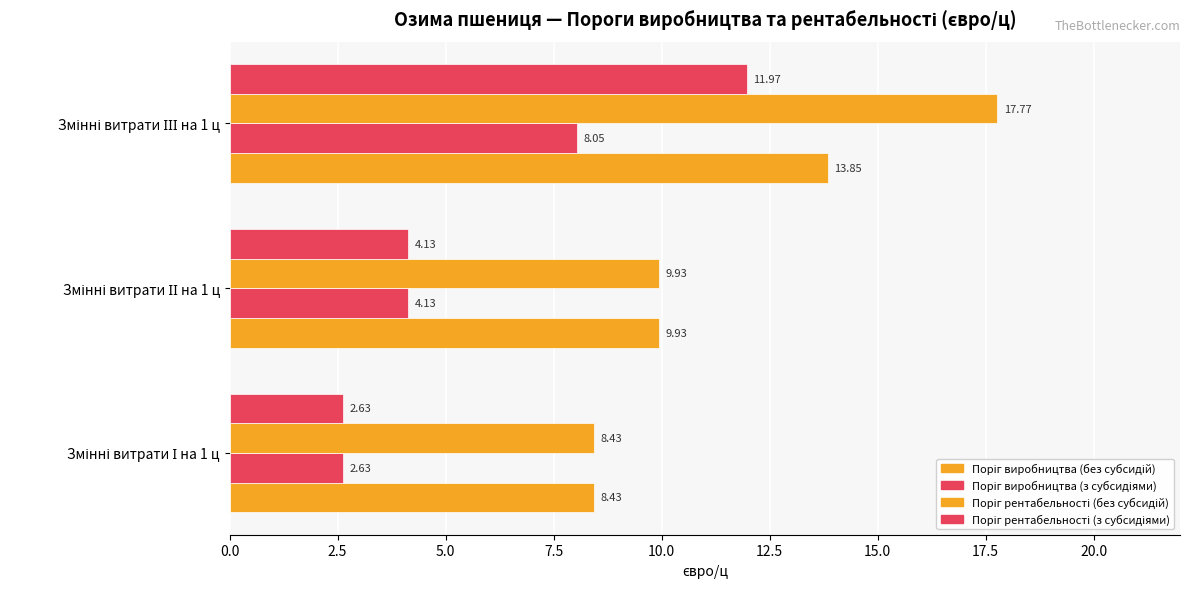

Count the number of data series in this chart.

4